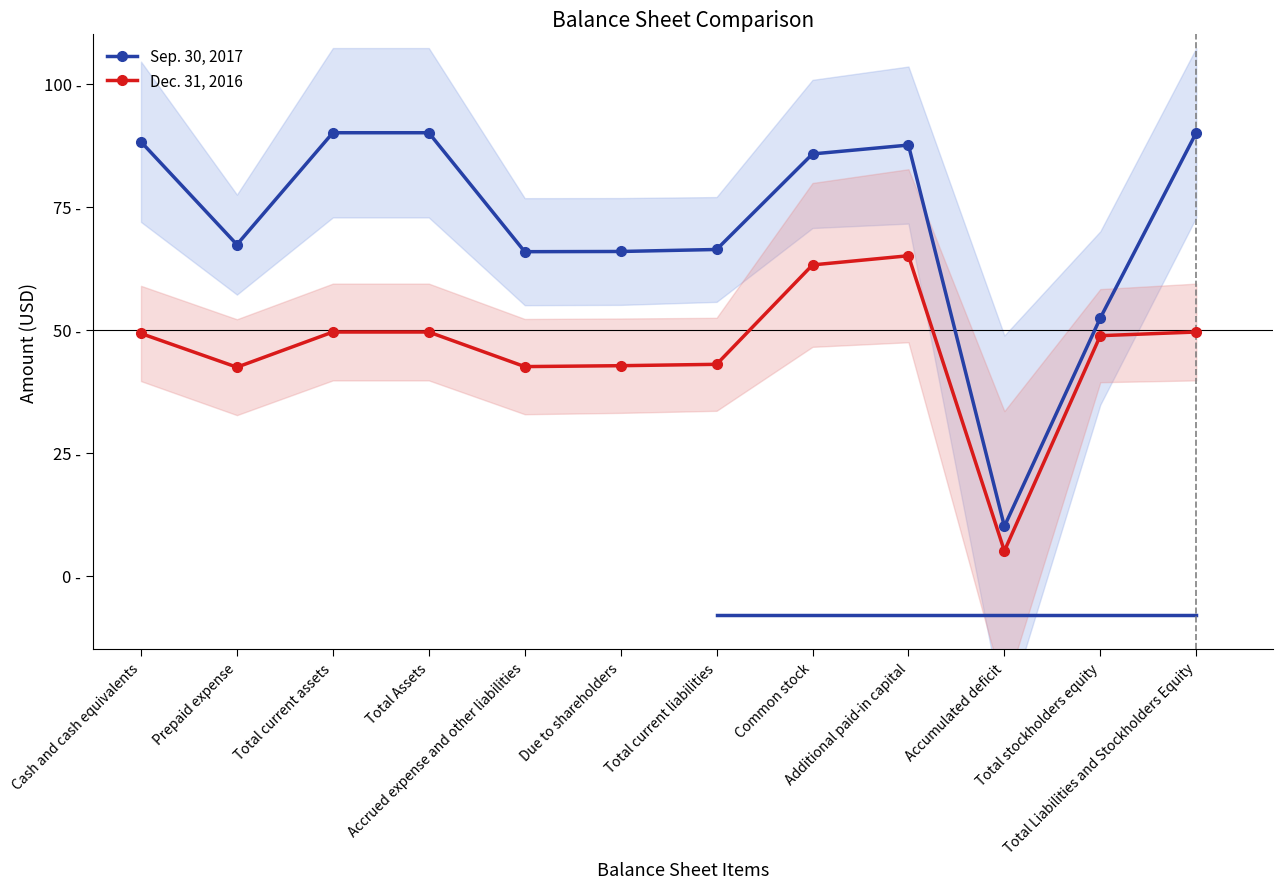

How many values in the Dec. 31, 2016 series are below 49?

6